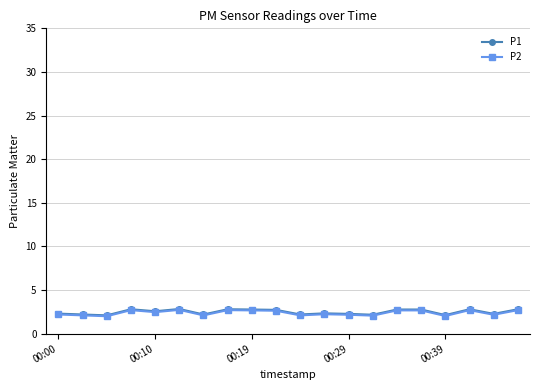

What is the value of the P2 point at the 12th from the left?

2.2